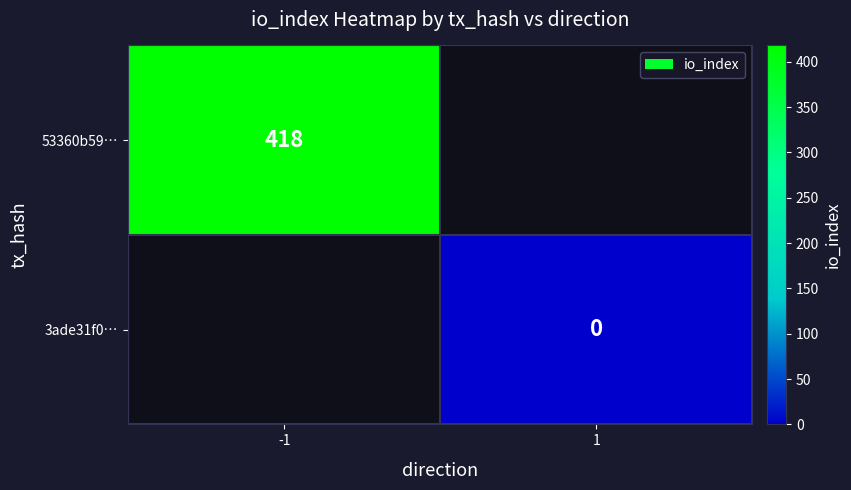

Between 1 and -1, which is larger?

-1